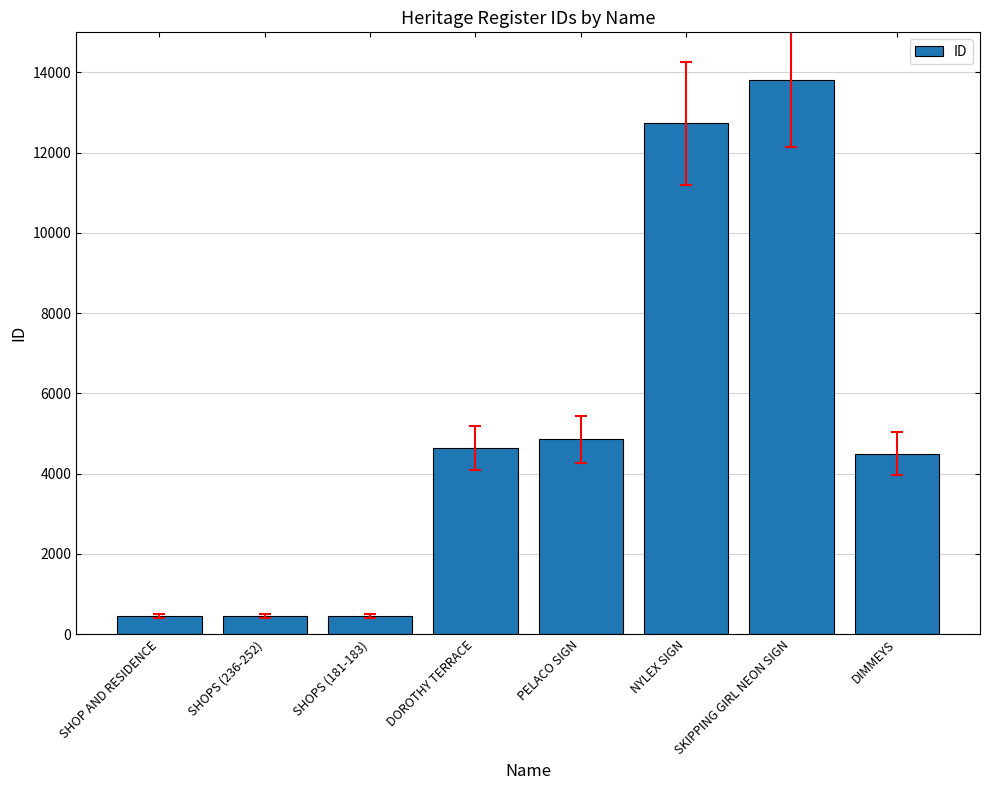

The value at DOROTHY TERRACE is 4636. True or false?

True